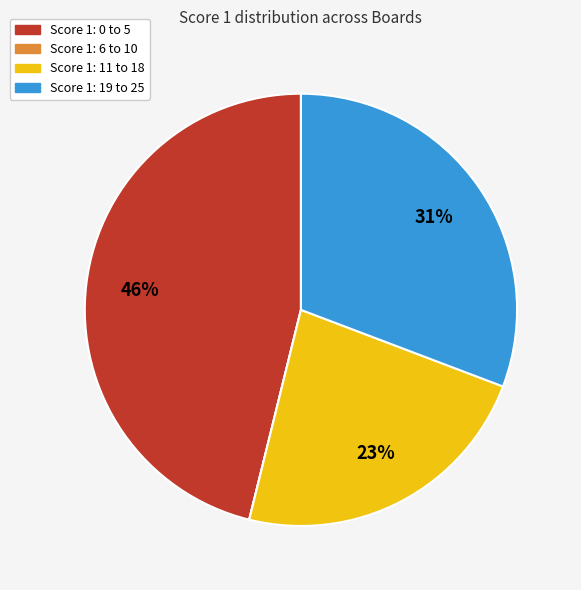

To the nearest percent, what is the average slice percentage?

25%